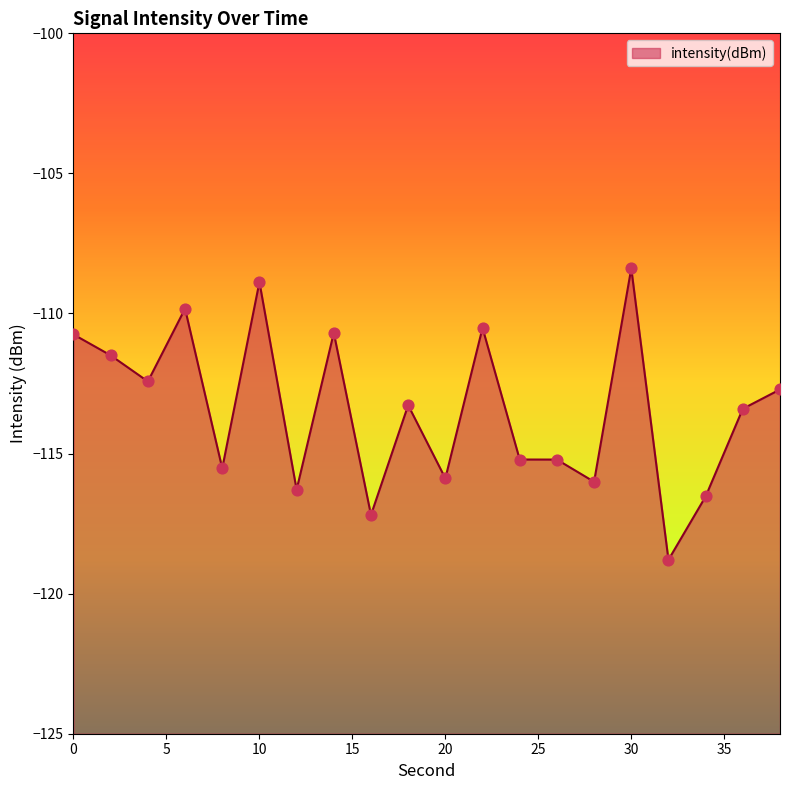

Which has a higher value, 26 or 12?

26